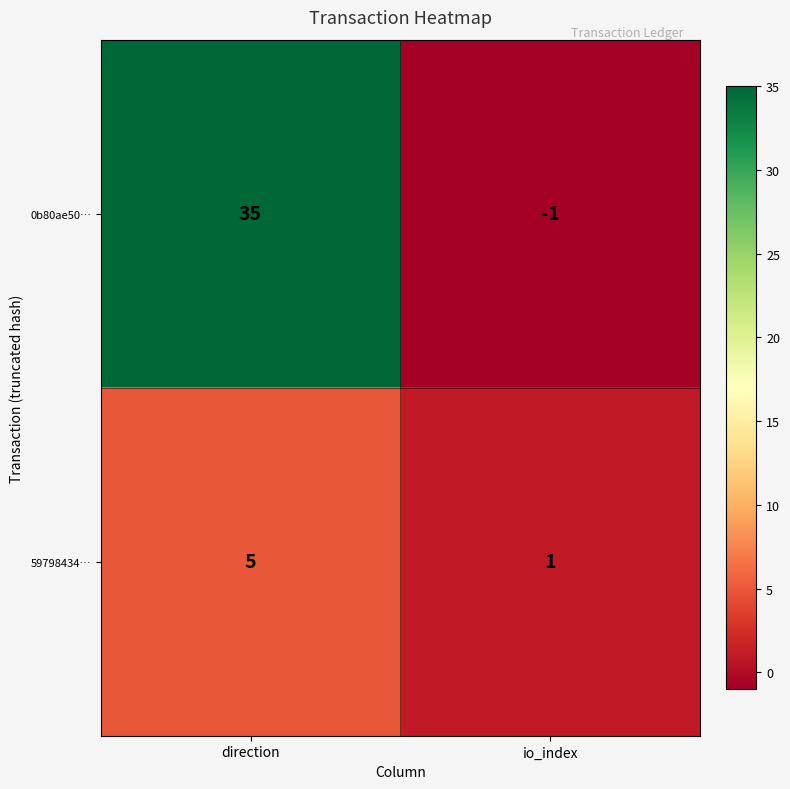

What is the sum of all 0b80ae50… values?

34